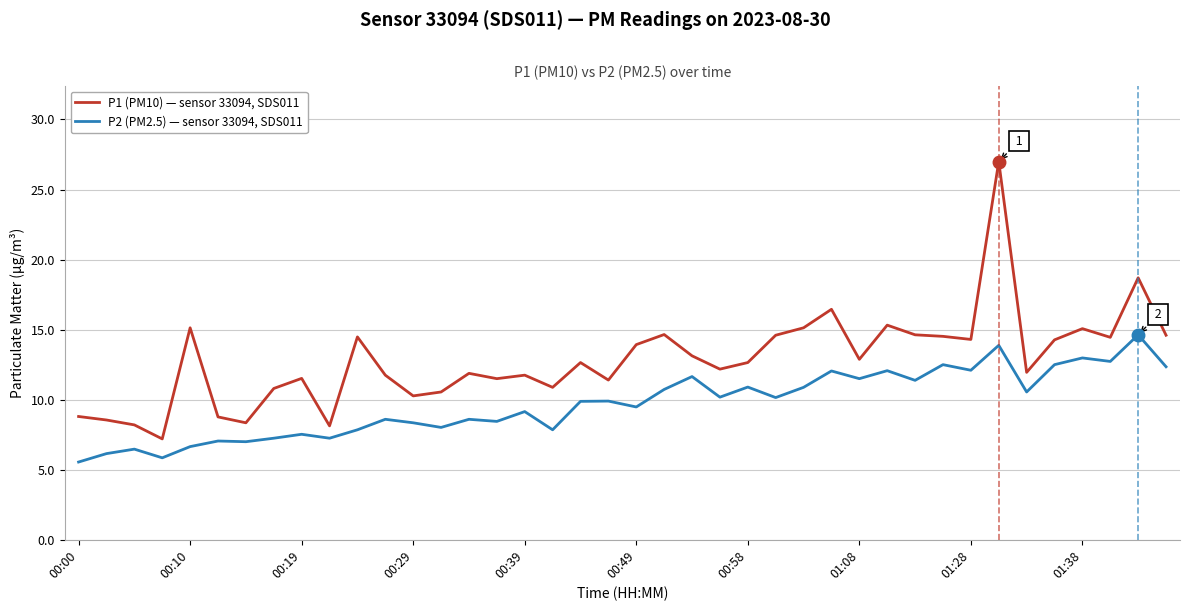

What is the average value of the P1 (PM10) — sensor 33094, SDS011 series?

12.8